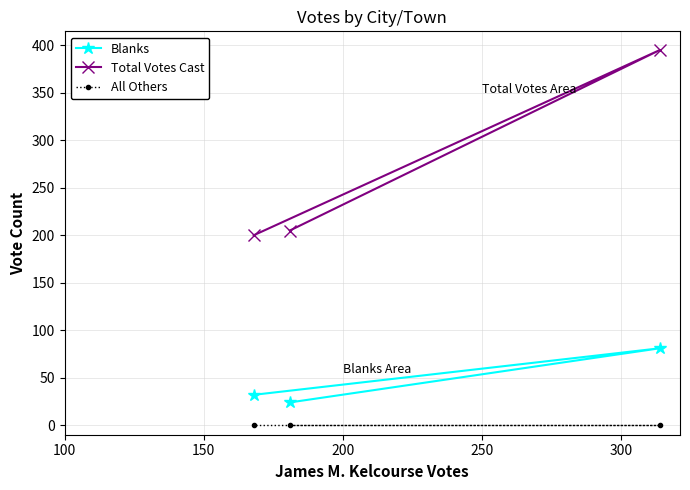

Which series has the largest total across all categories?

Total Votes Cast